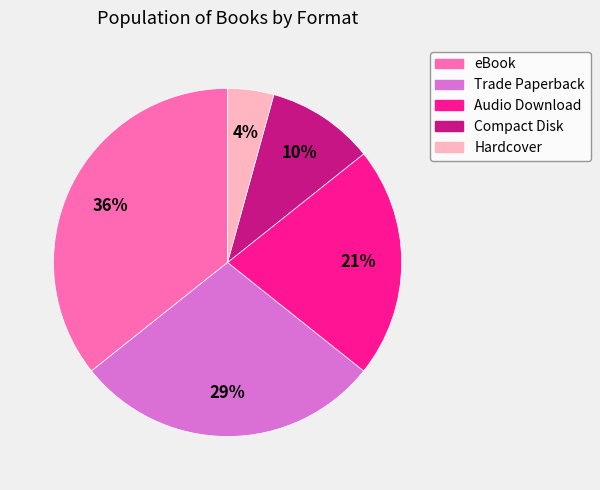

Between eBook and Audio Download, which is larger?

eBook